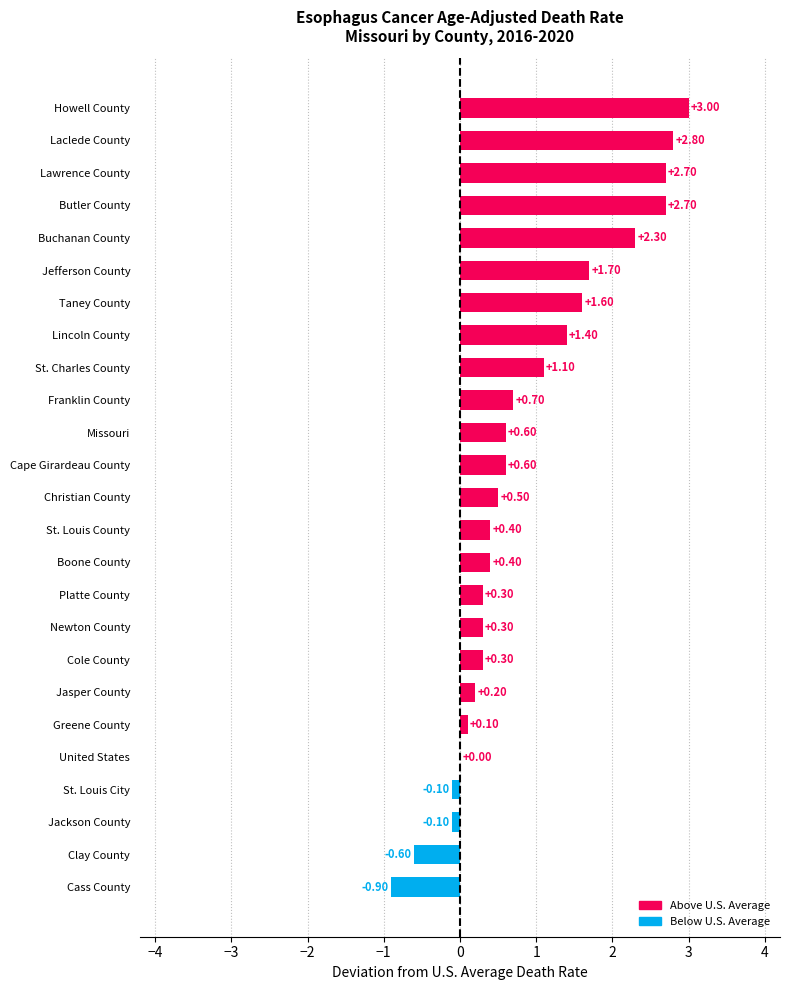

What is the sum of the values at Butler County and Howell County?

5.7